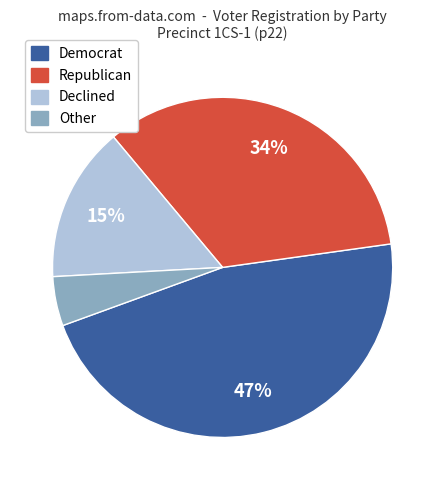

Count the number of slices in the pie.

4